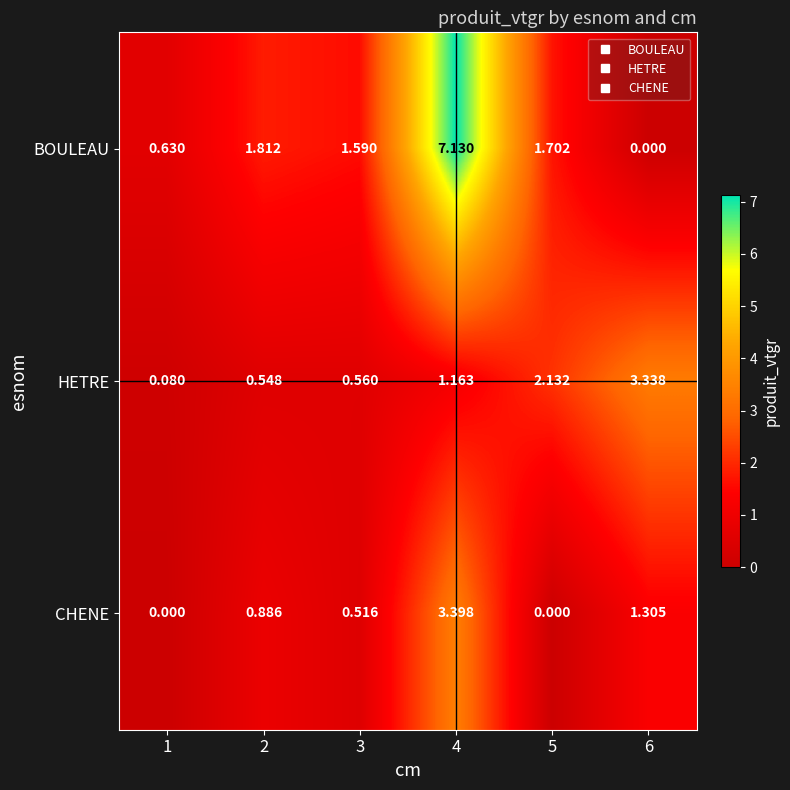

Which series has the largest total across all categories?

BOULEAU